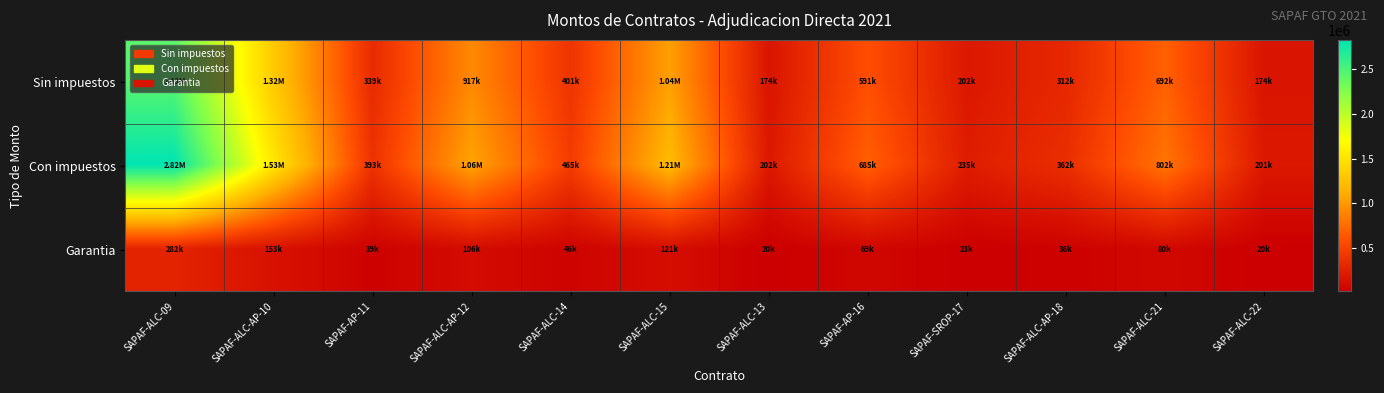

Which series has the largest total across all categories?

Con impuestos